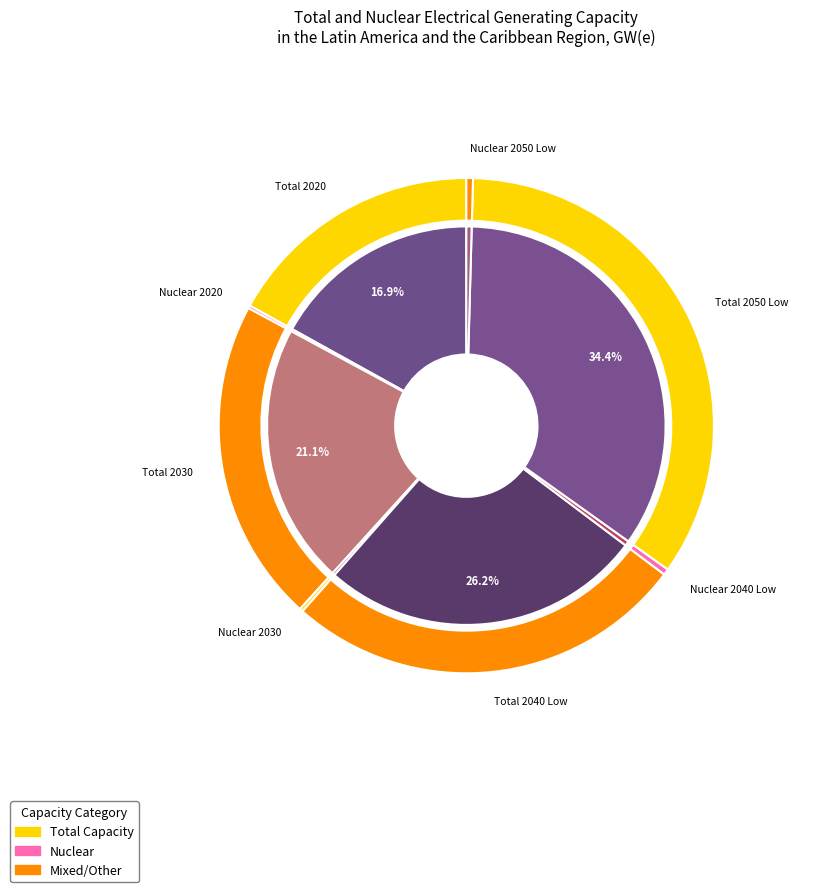

How much of the chart is everything except Total 2020?

83.1%